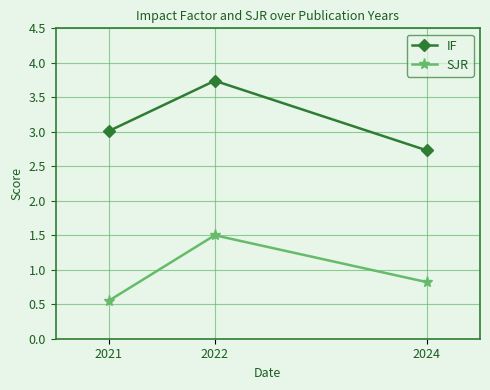

How many lines are shown in the chart?

2